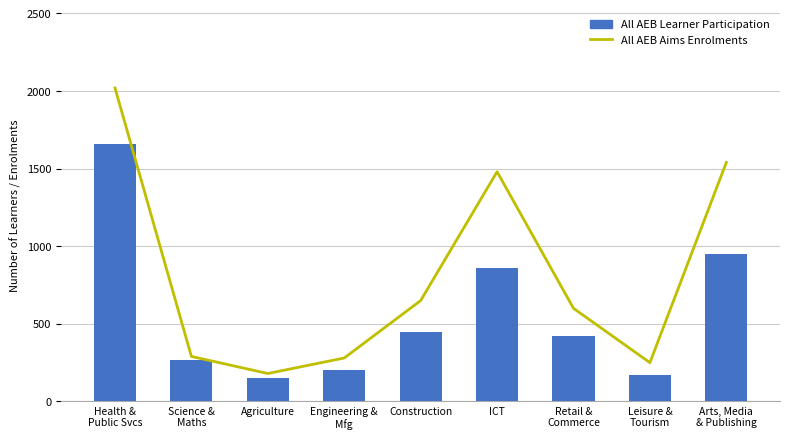

Is it true that All AEB Aims Enrolments equals 250 at Leisure &
Tourism?

True